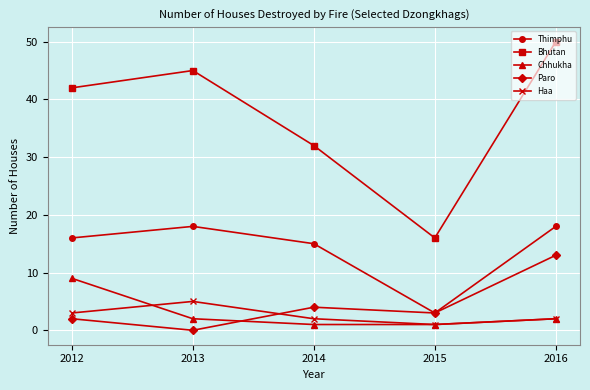

What value does the Paro series have at 2015, to the nearest 5?

5